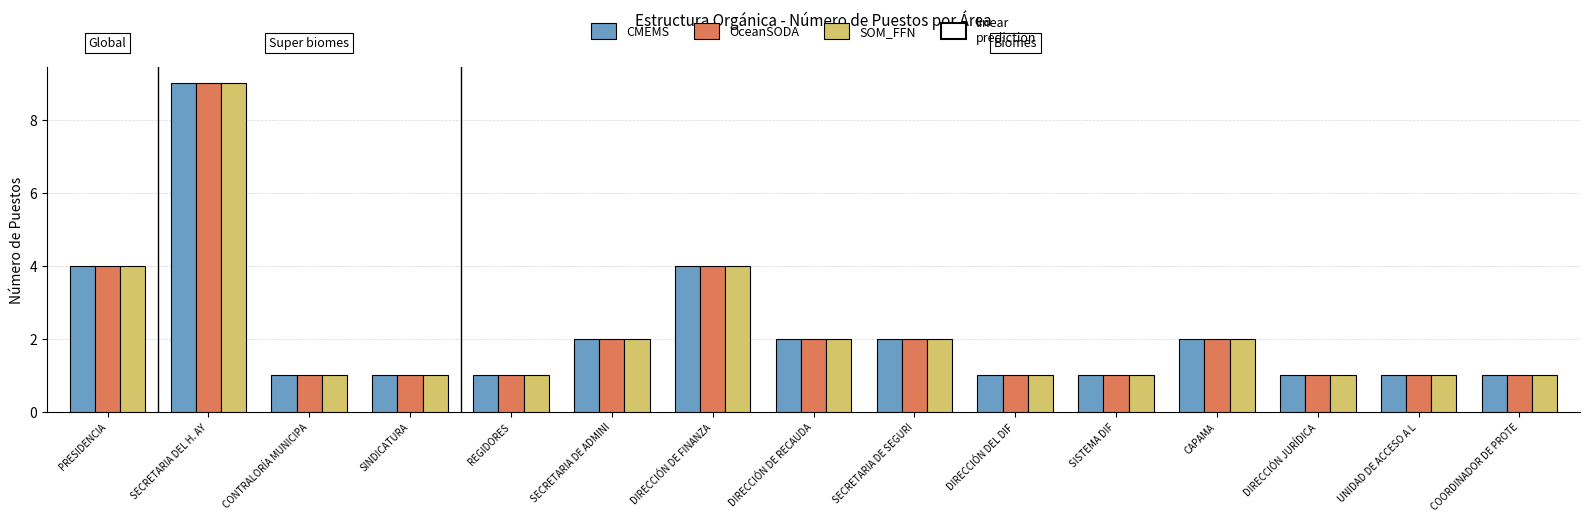

Is the value of CMEMS at SECRETARIA DE ADMINI greater than the value of SOM_FFN at DIRECCIÓN DEL DIF?

Yes